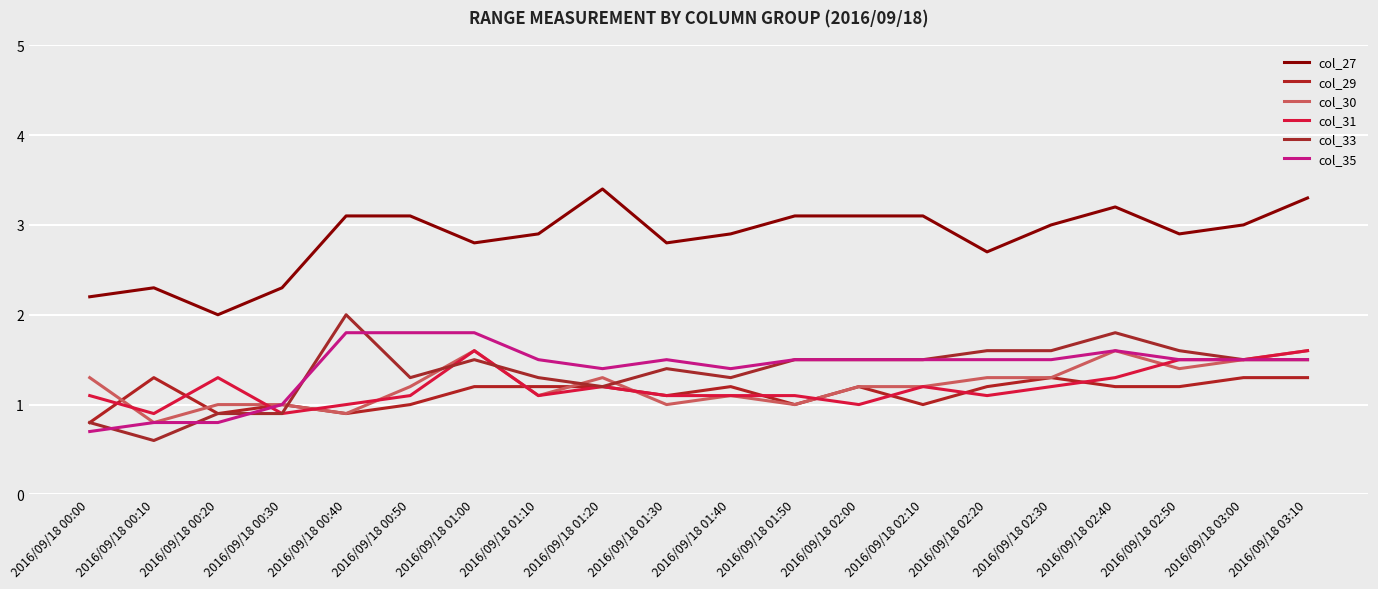

True or false: col_31 and col_27 intersect in this chart.

False